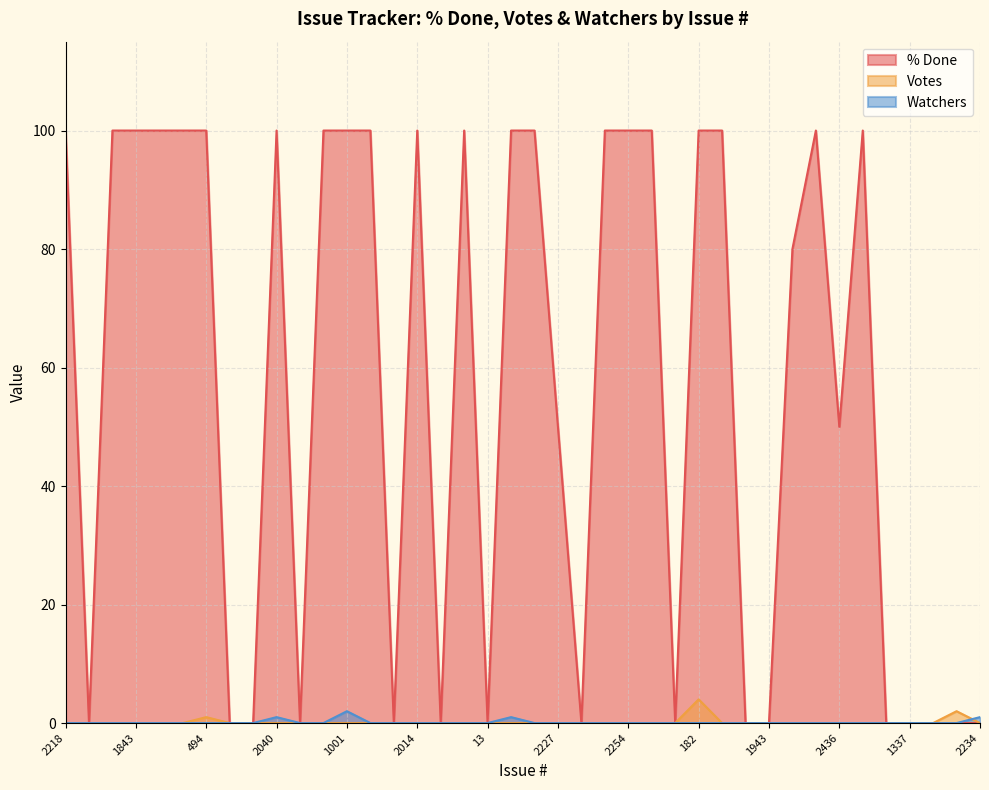

How many lines are shown in the chart?

3